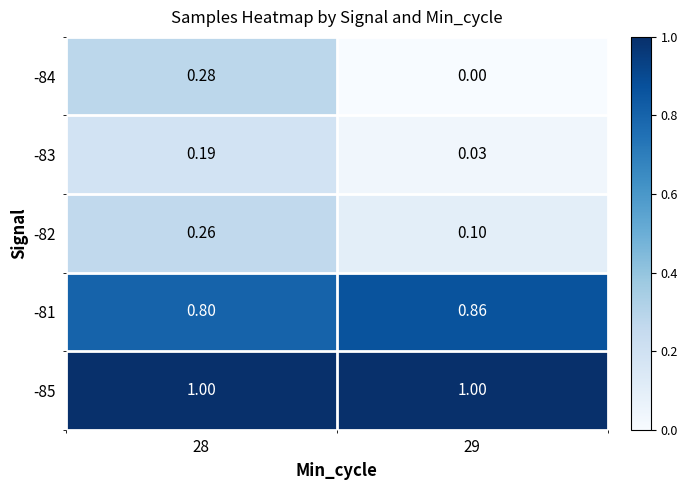

Count the number of categories in the chart.

2